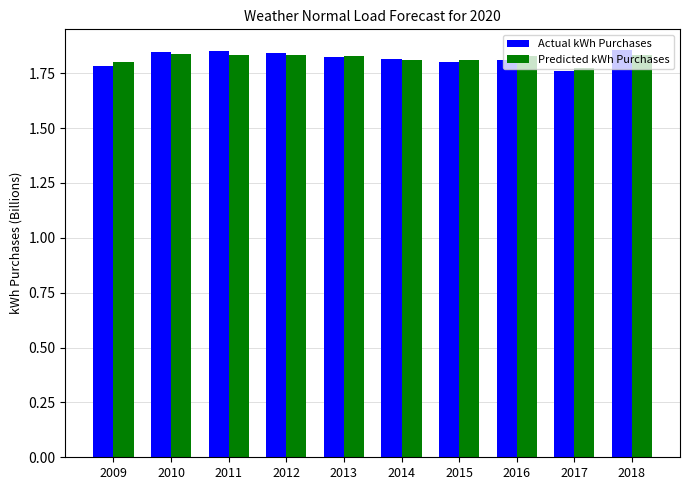

What is the total value across all series at 2017?

3.5